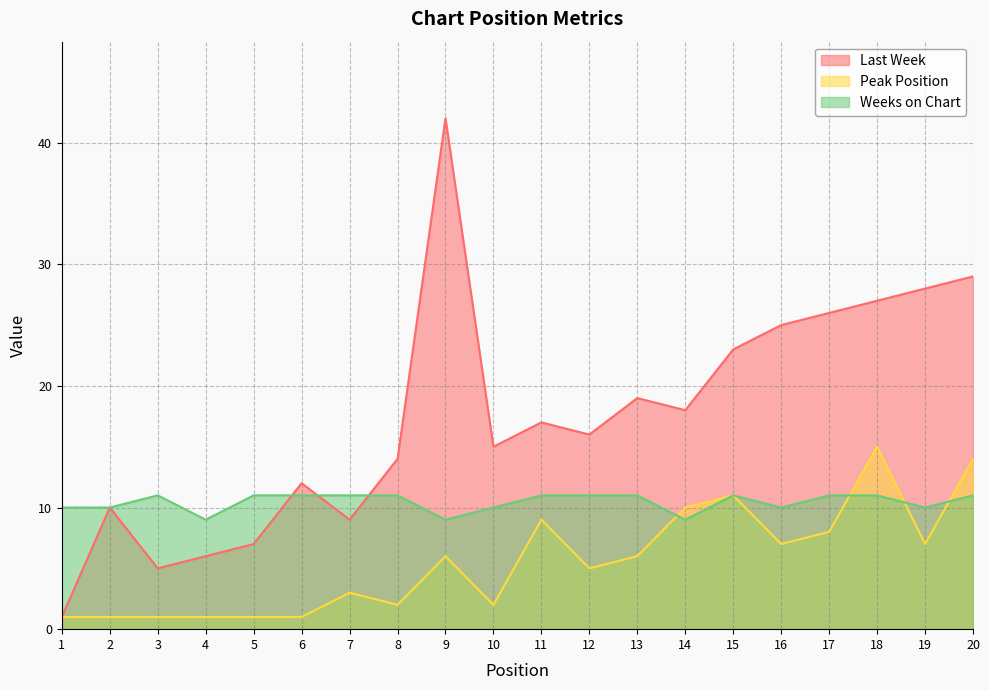

What are all the series names shown in the legend?

Last Week, Peak Position, Weeks on Chart